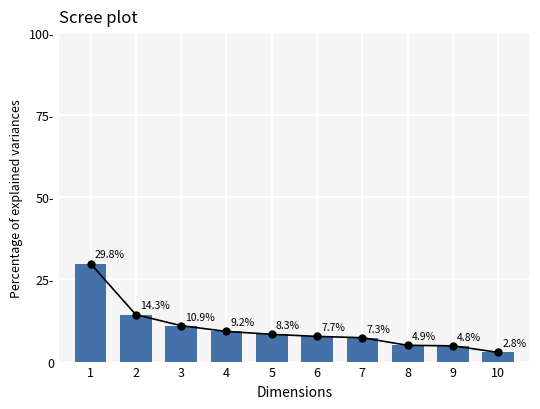

Which has a higher value, 10 or 8?

8